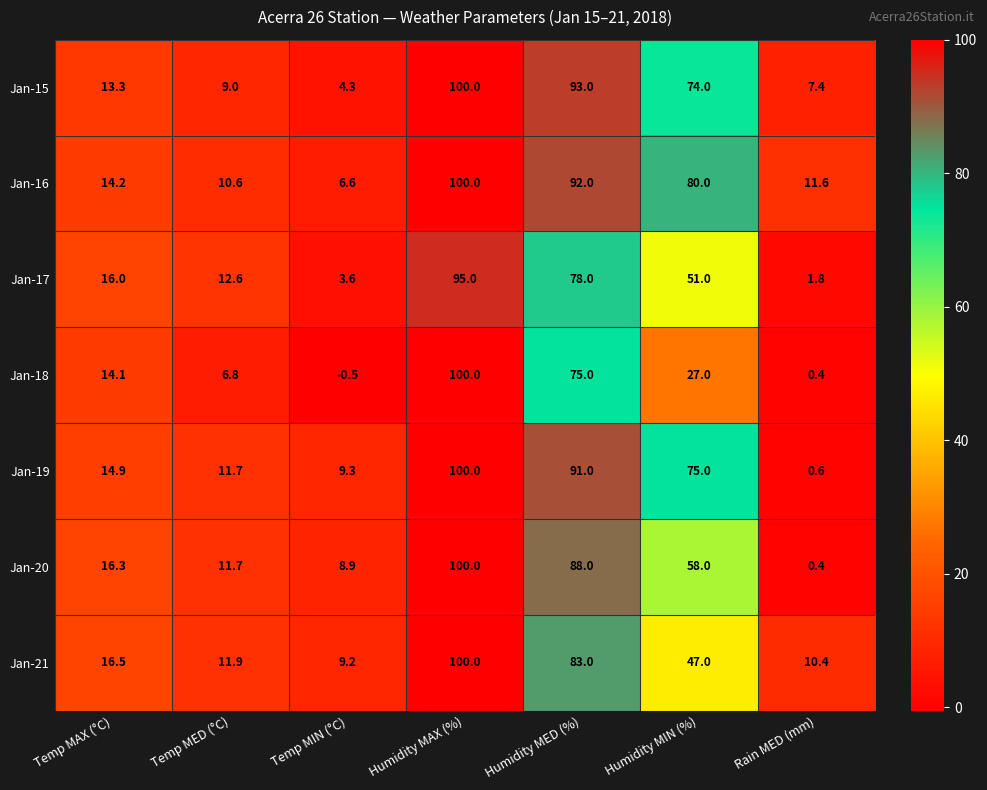

Where does the Jan-20 series first go above 16?

Temp MAX (°C)